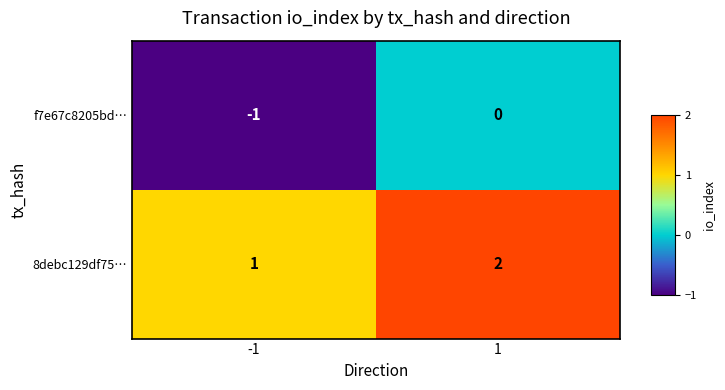

Reading right to left, what are all the values shown in this chart?

f7e67c8205bd…: 0	-1
8debc129df75…: 2	1